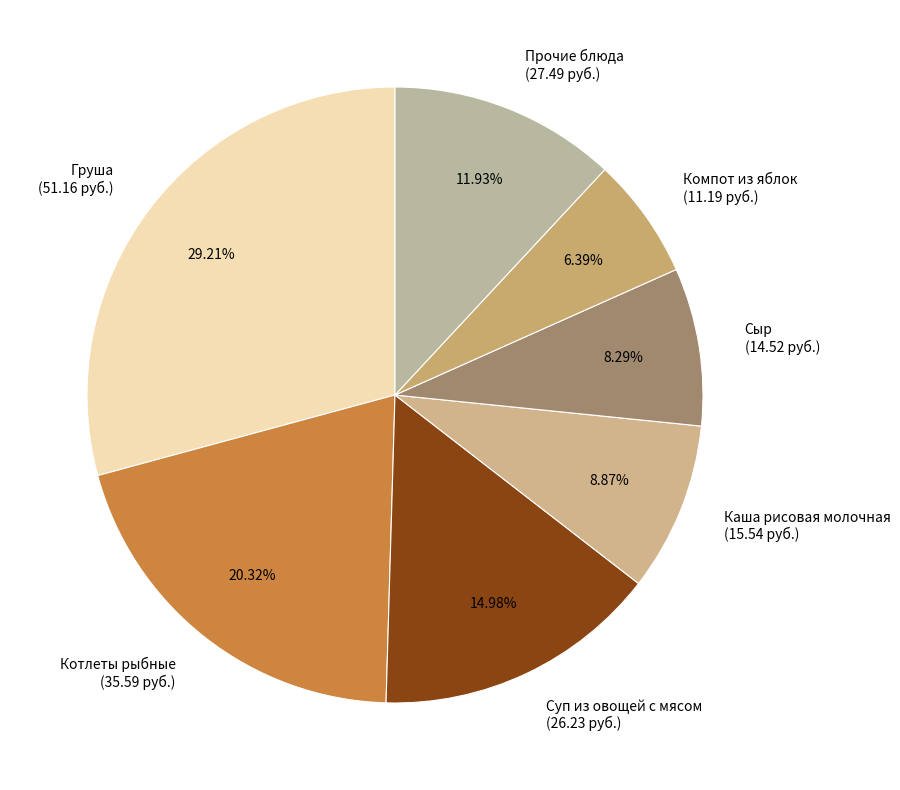

Is there a majority slice in this chart?

No